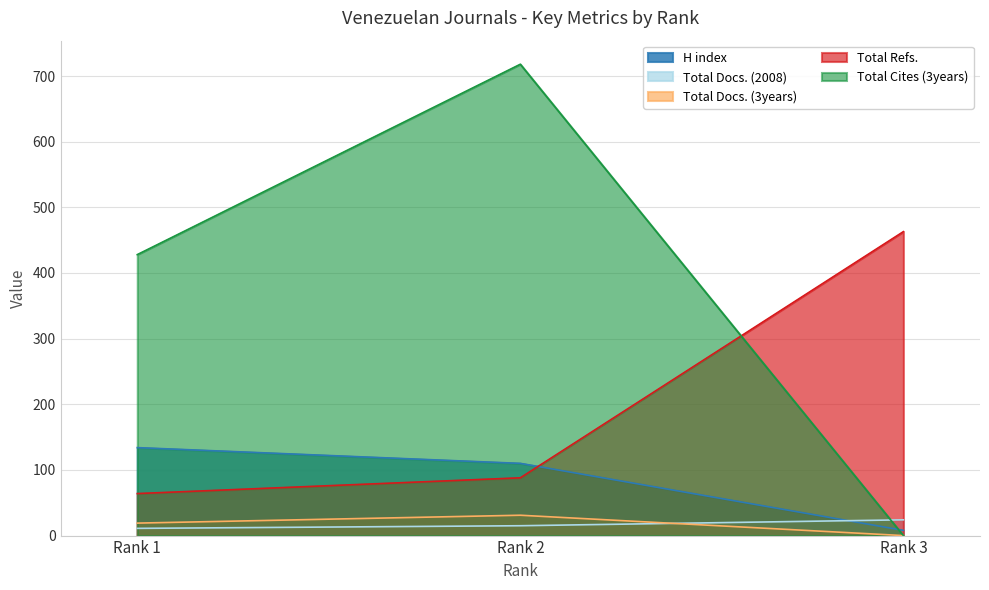

Rank the categories by Total Docs. (3years) value from lowest to highest.

Rank 3, Rank 1, Rank 2